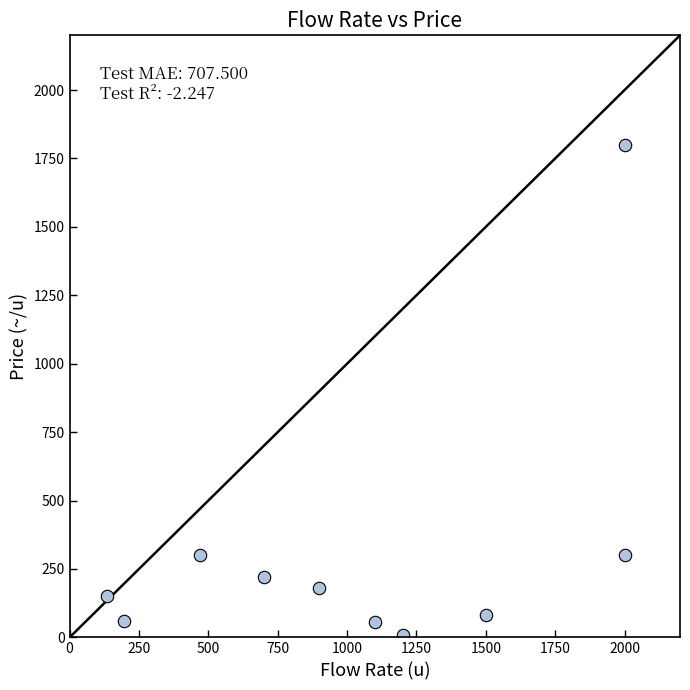

What is the range of X values (max minus min)?

1865